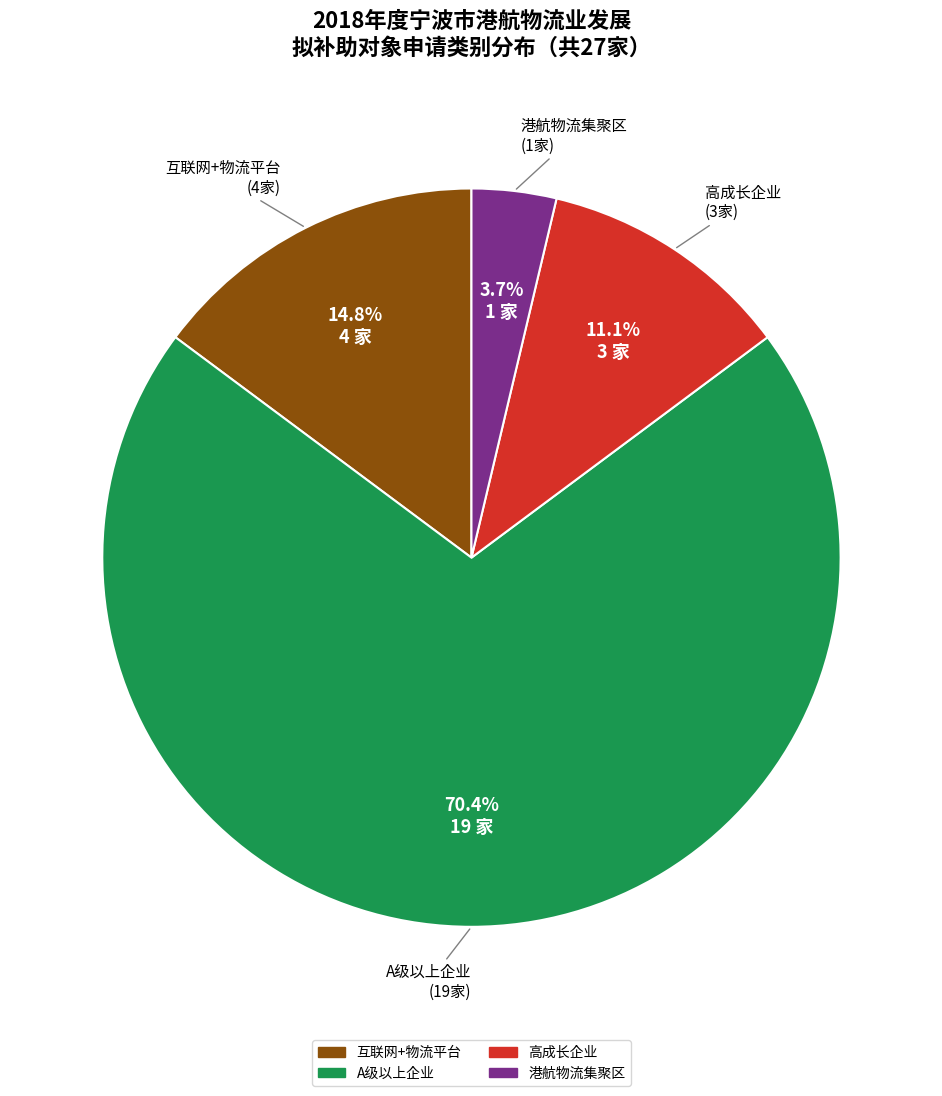

Is there any slice that represents more than half of the pie?

Yes